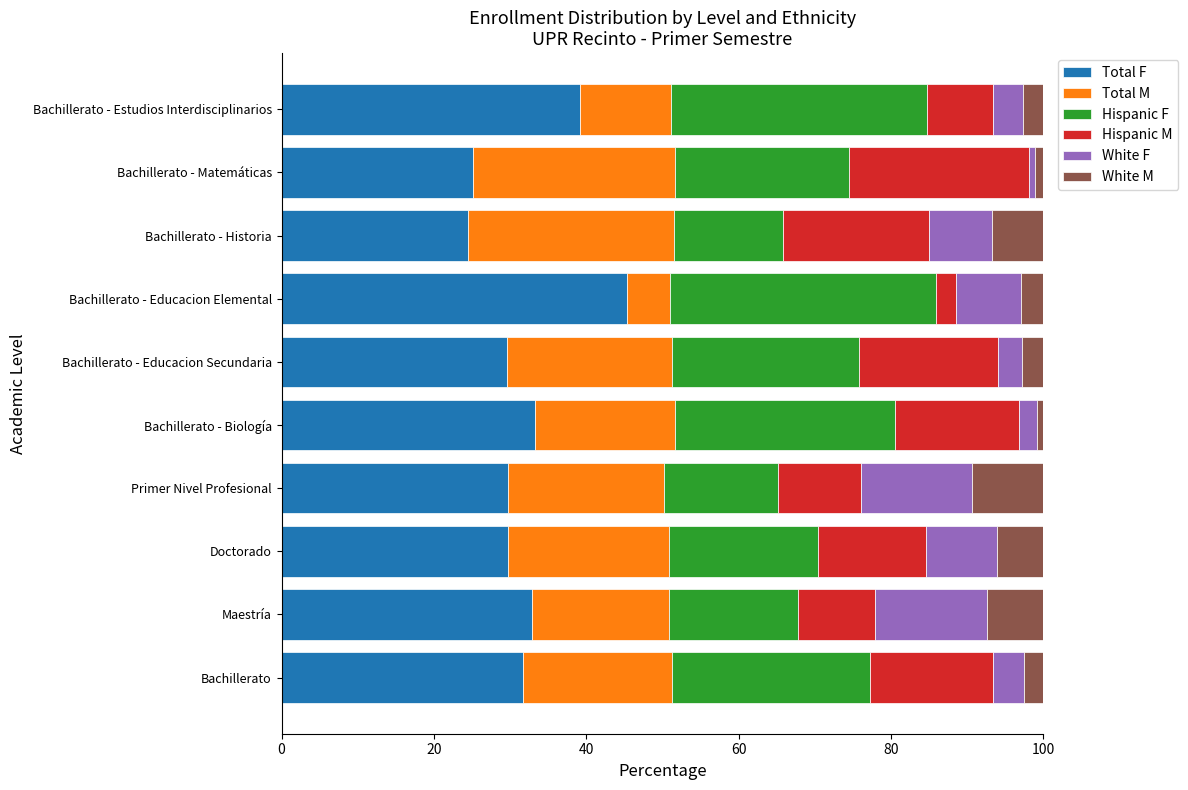

What is the average value of the Total F series?

32.1